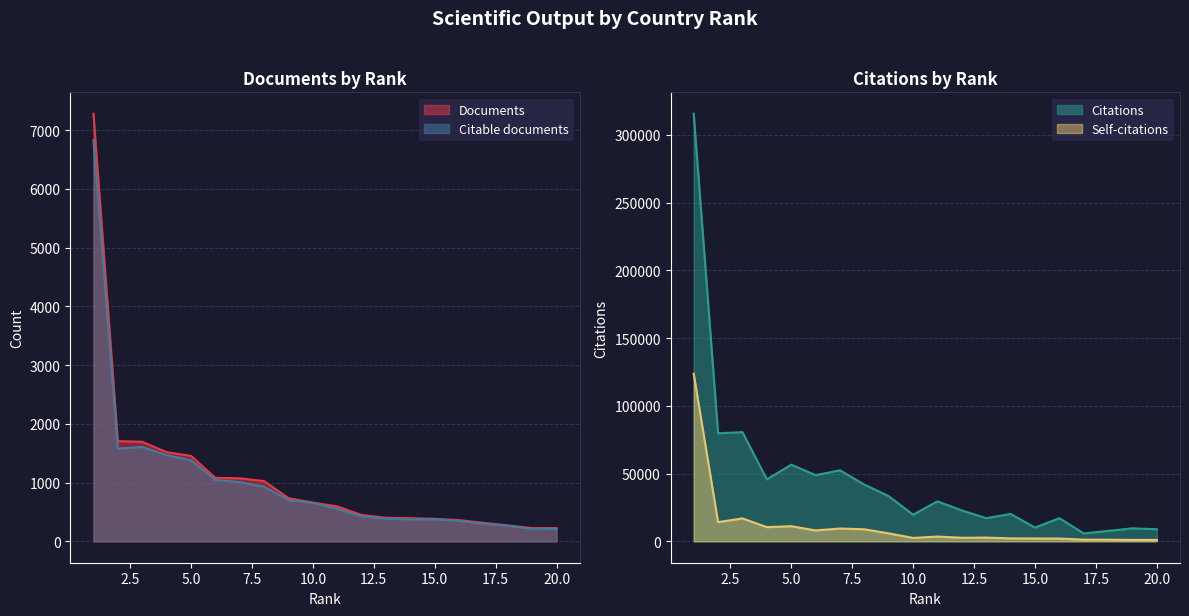

Which category has the highest value across all series?

1